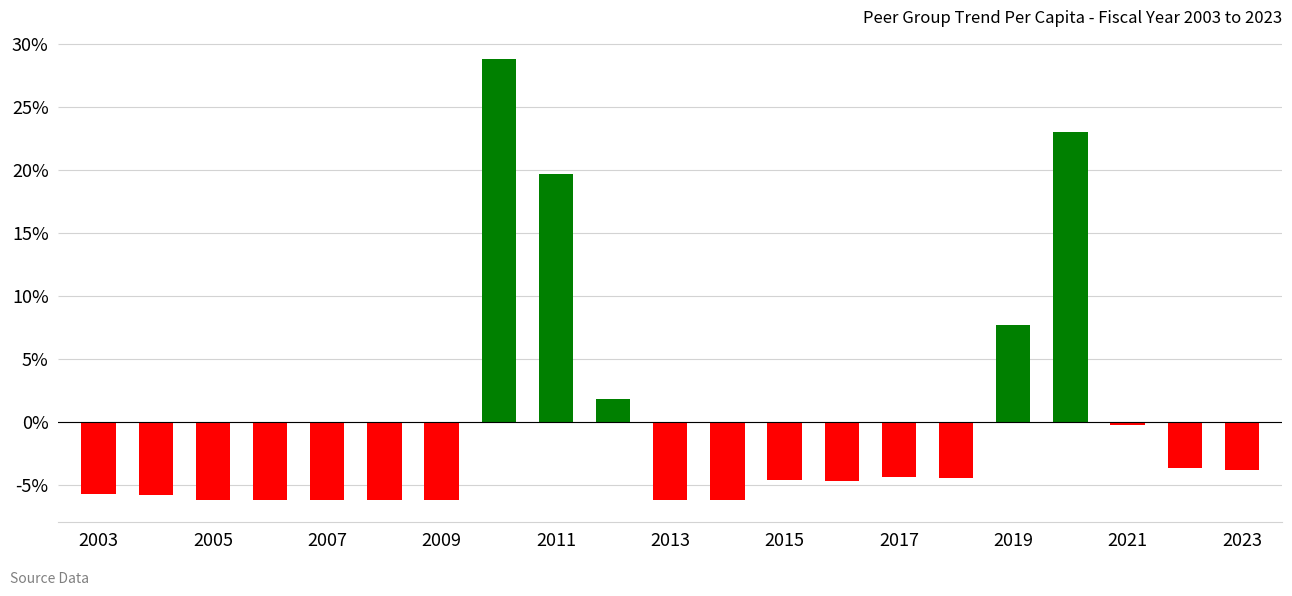

What is the smallest value displayed?

-6.2